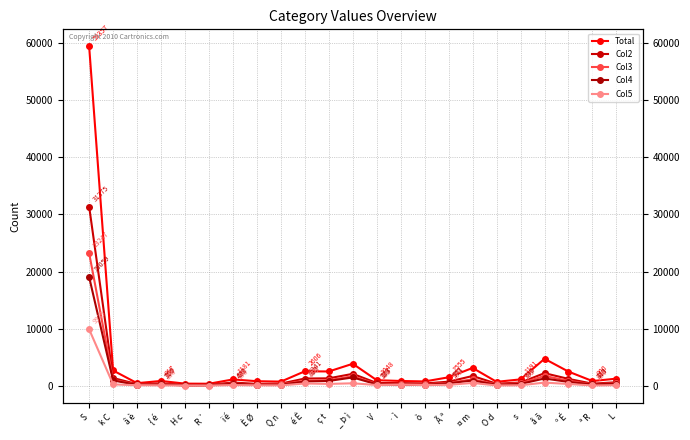

True or false: Col2 has more than 0 points higher than both neighbors.

True